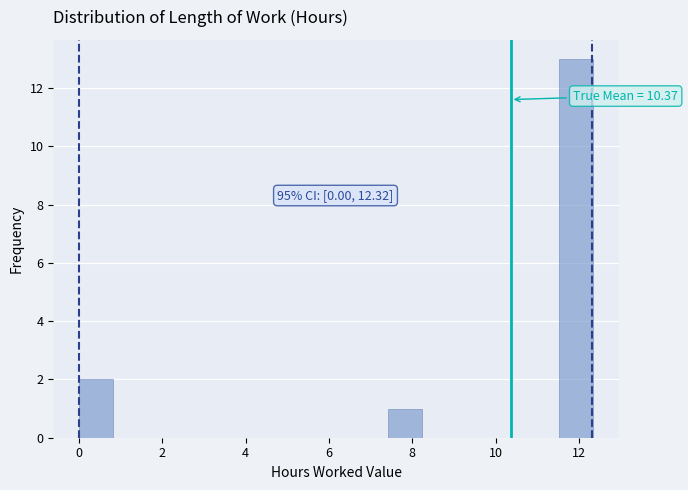

Which range on the x-axis has the tallest bar?

11.6 to 12.4